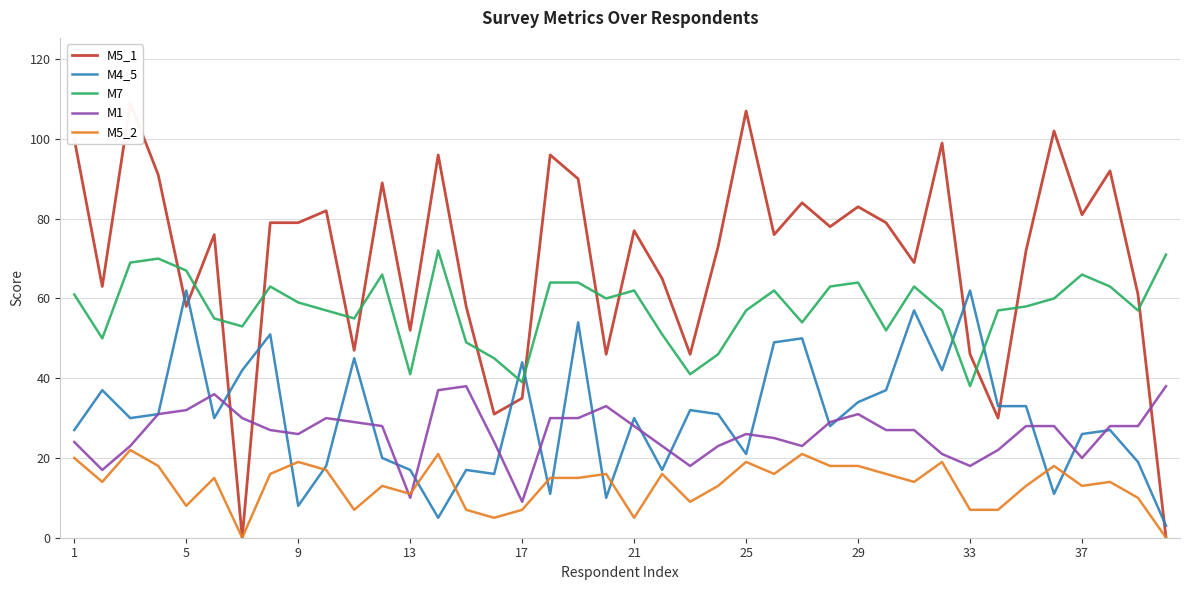

What is the approximate value of M5_2 at 33?

7